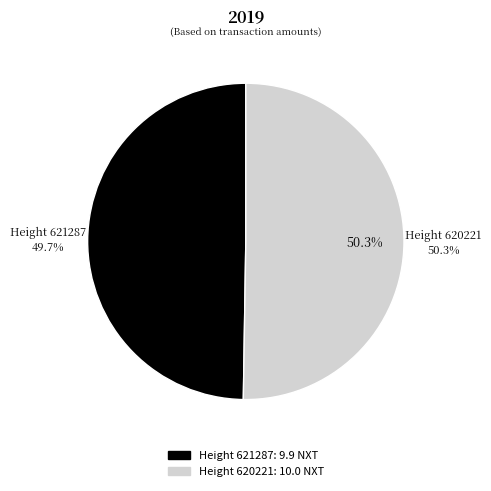

Count the number of slices in the pie.

2